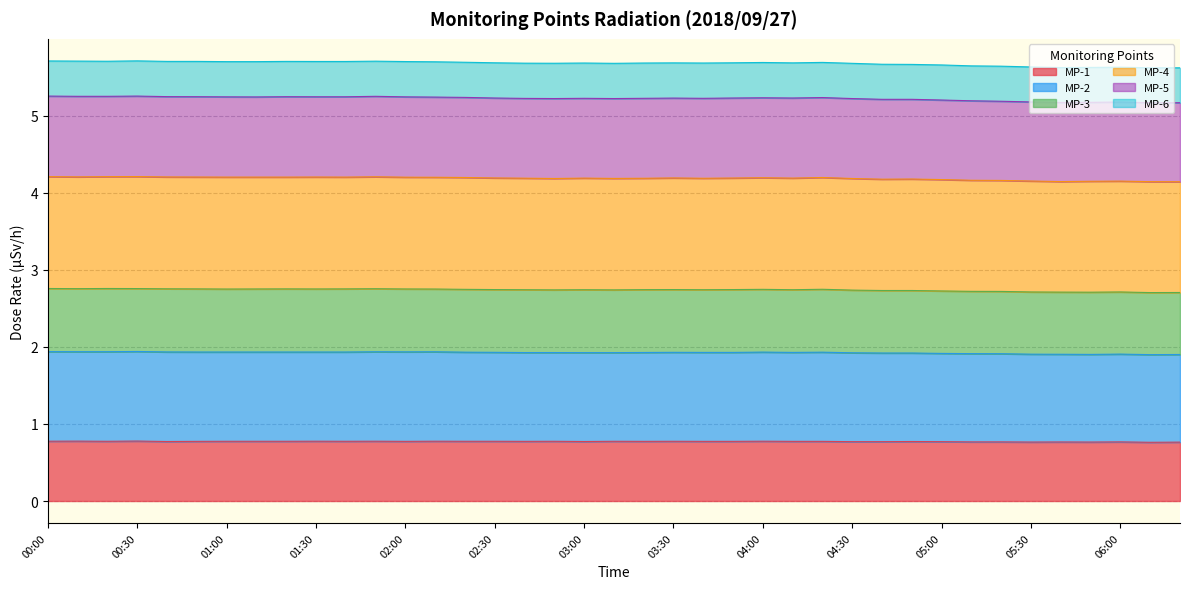

What is the value of the MP-1 point at the 10th from the left?

0.8